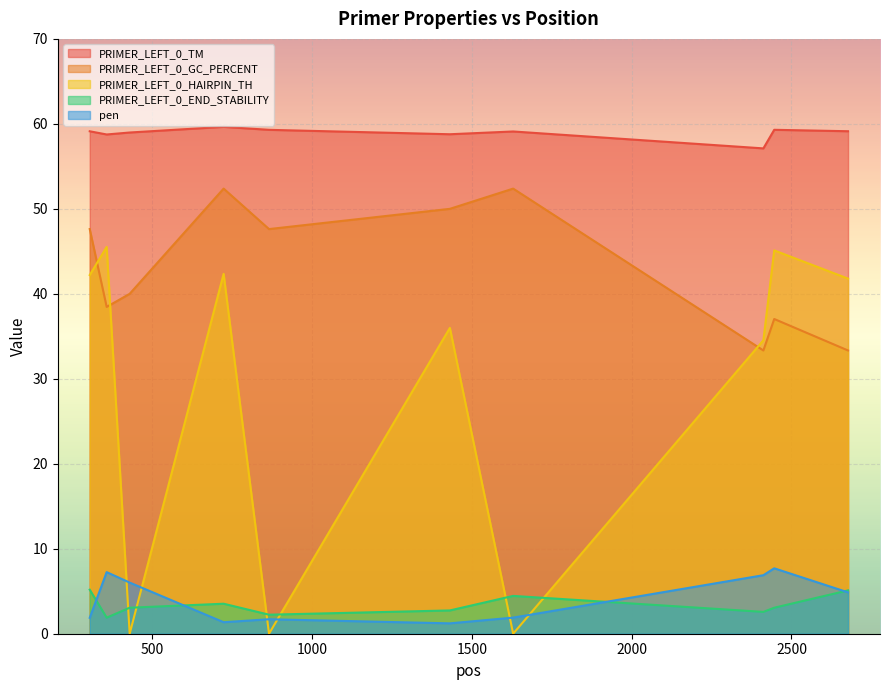

What is the difference between the highest and lowest values at 2446?

56.2